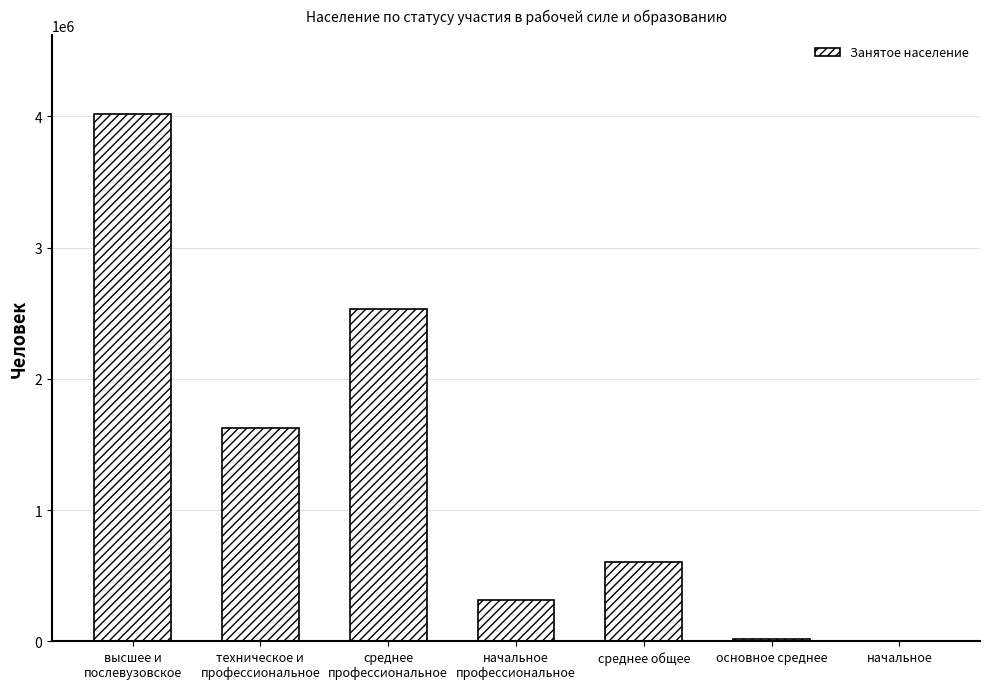

Are the bars grouped side by side (vs. stacked)?

No